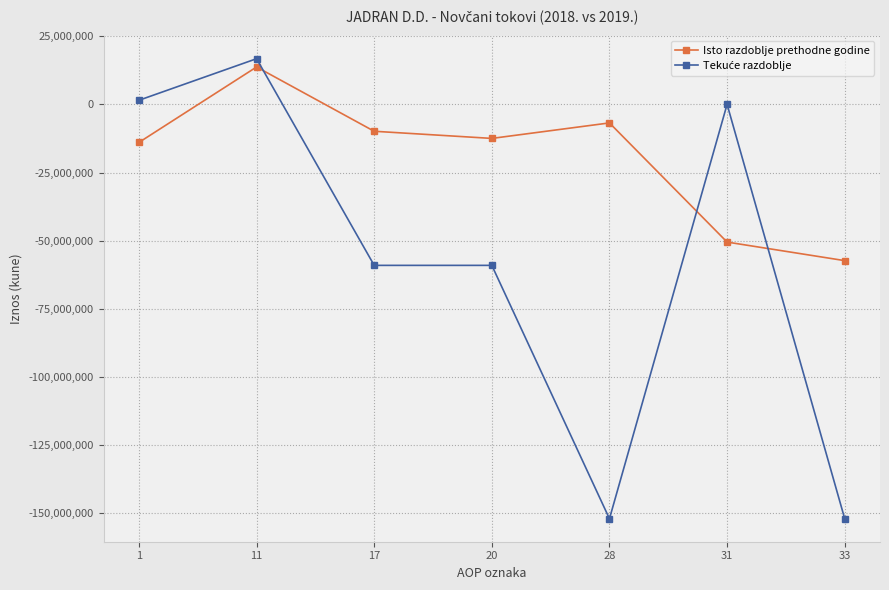

Which series has the largest total across all categories?

Isto razdoblje prethodne godine